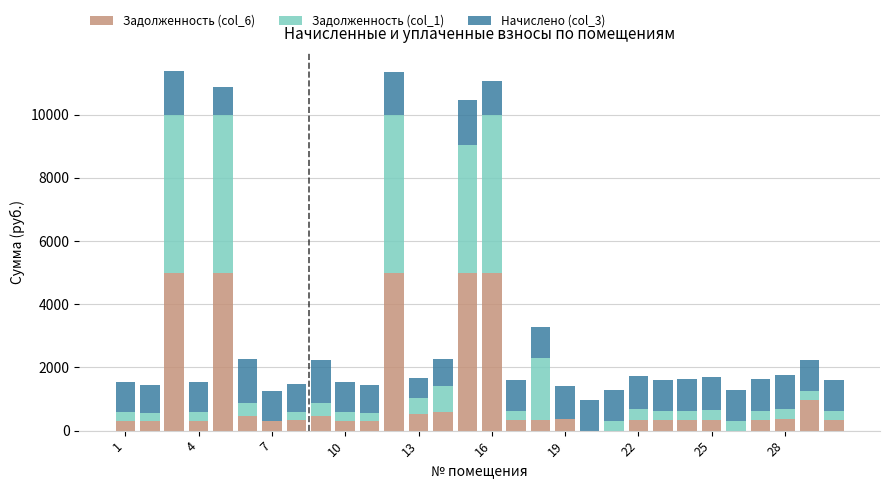

How many distinct data groups are displayed?

3